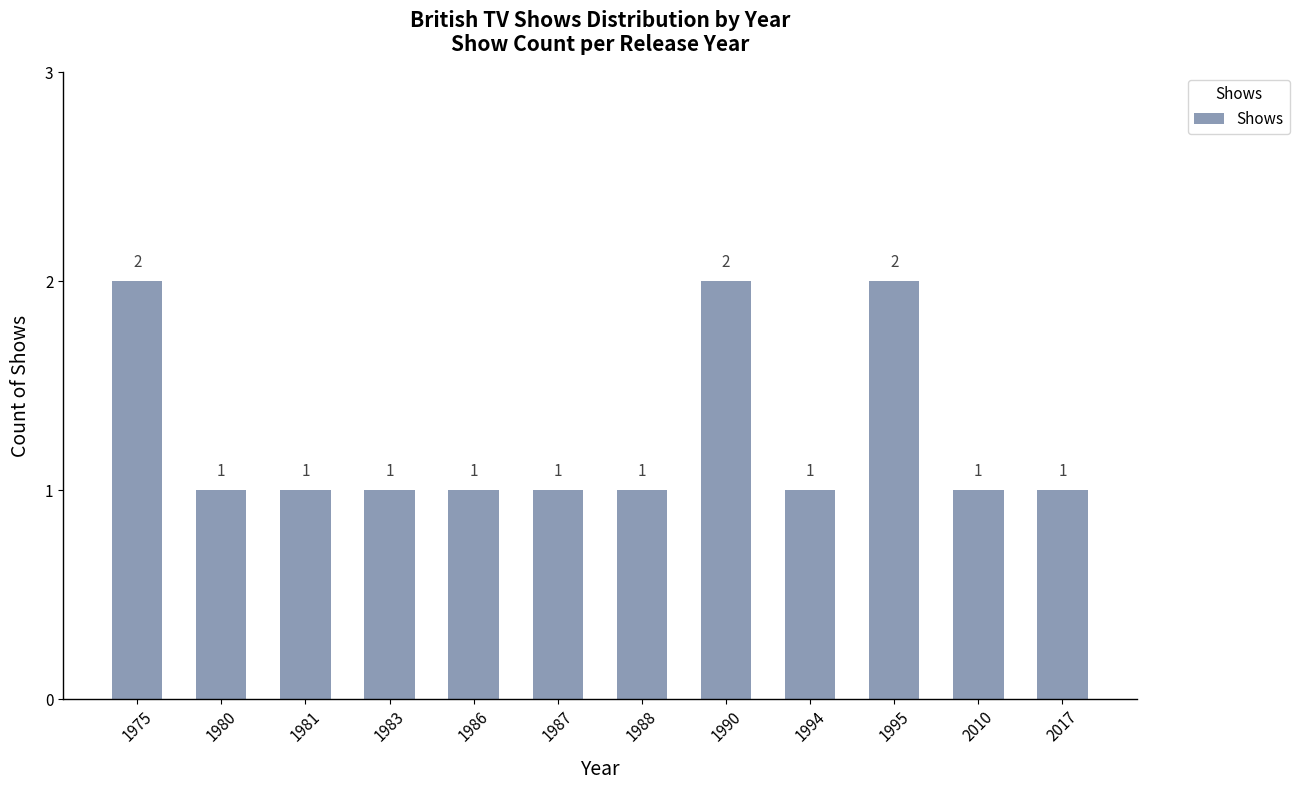

How many bars are there in total?

12